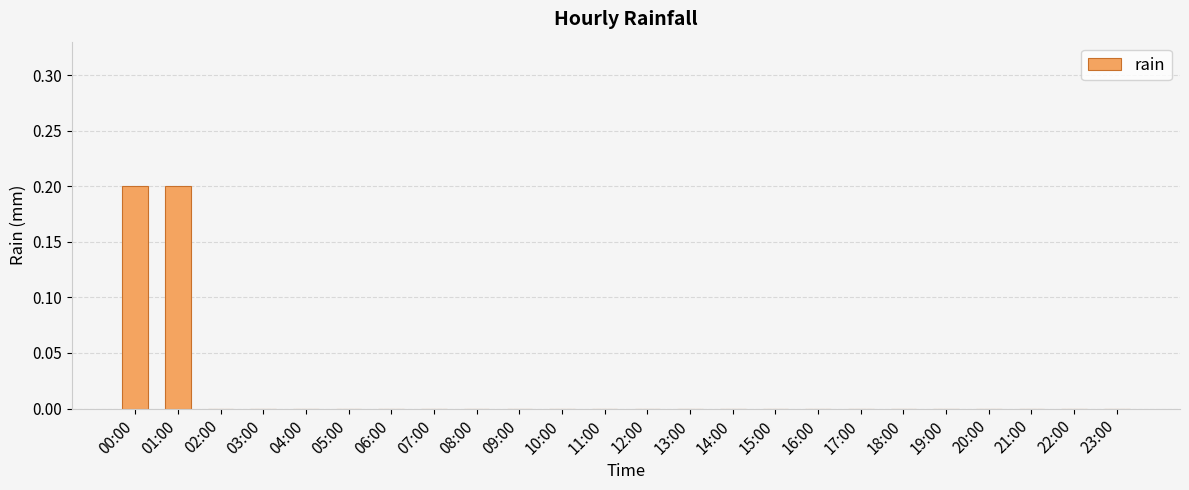

Reading left to right, list all the values displayed in this chart.

0.2	0.2	0.0	0.0	0.0	0.0	0.0	0.0	0.0	0.0	0.0	0.0	0.0	0.0	0.0	0.0	0.0	0.0	0.0	0.0	0.0	0.0	0.0	0.0